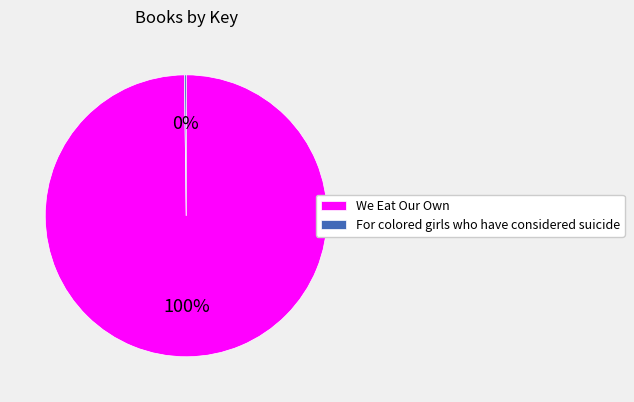

Which category has the biggest portion of the pie?

We Eat Our Own